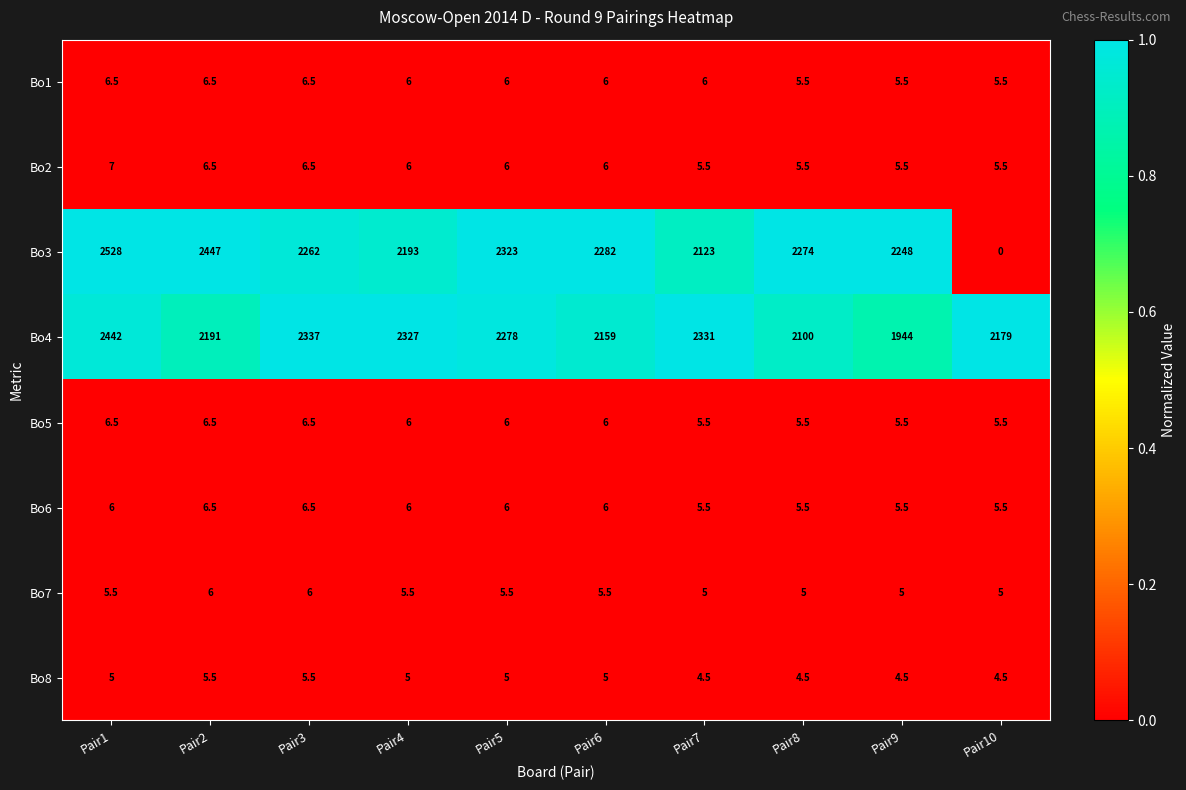

What is the approximate value of Bo8 at Pair3?

5.5